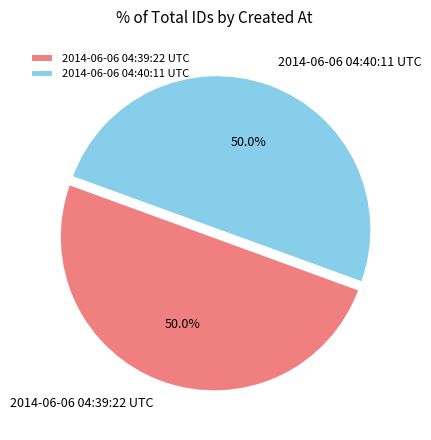

Approximately how many times larger is the value at 2014-06-06 04:39:22 UTC compared to 2014-06-06 04:40:11 UTC?

1.0